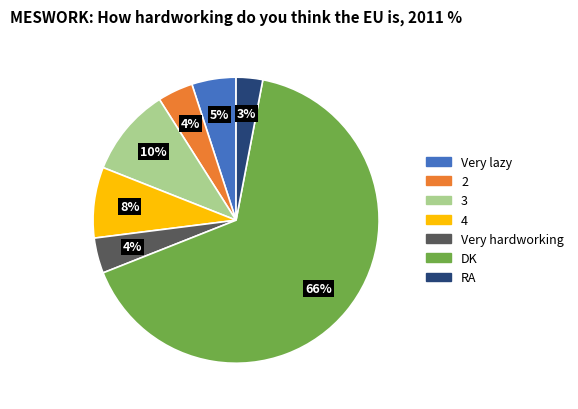

To the nearest percent, what percentage of the pie is RA?

3%